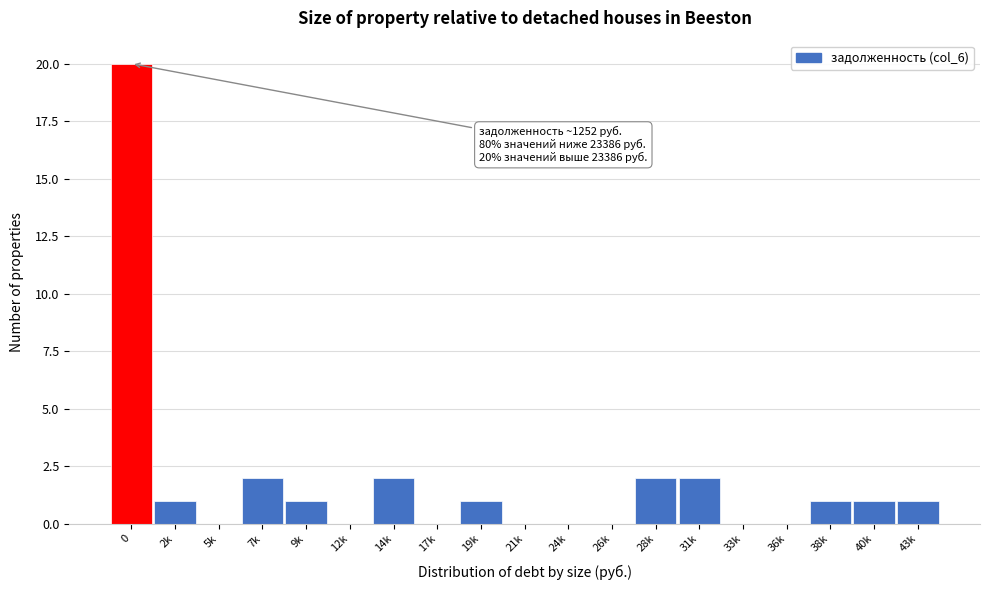

Reading left to right, transcribe all the data shown in this chart.

0=20	2k=1	5k=0	7k=2	9k=1	12k=0	14k=2	17k=0	19k=1	21k=0	24k=0	26k=0	28k=2	31k=2	33k=0	36k=0	38k=1	40k=1	43k=1